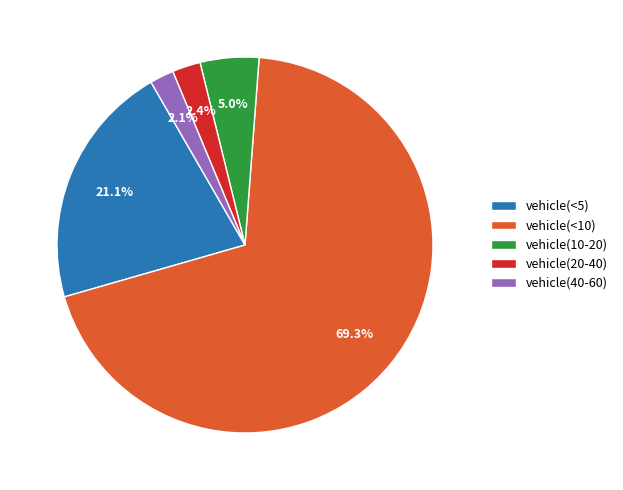

Count the number of slices in the pie.

5